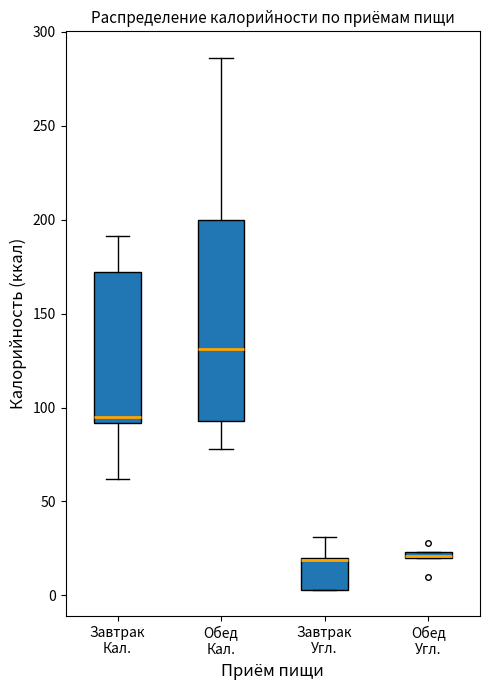

Where is the lower edge of the box for Обед Угл. on the y-axis? The values are not printed on the chart, so give them approximately, as read against the axis.

20